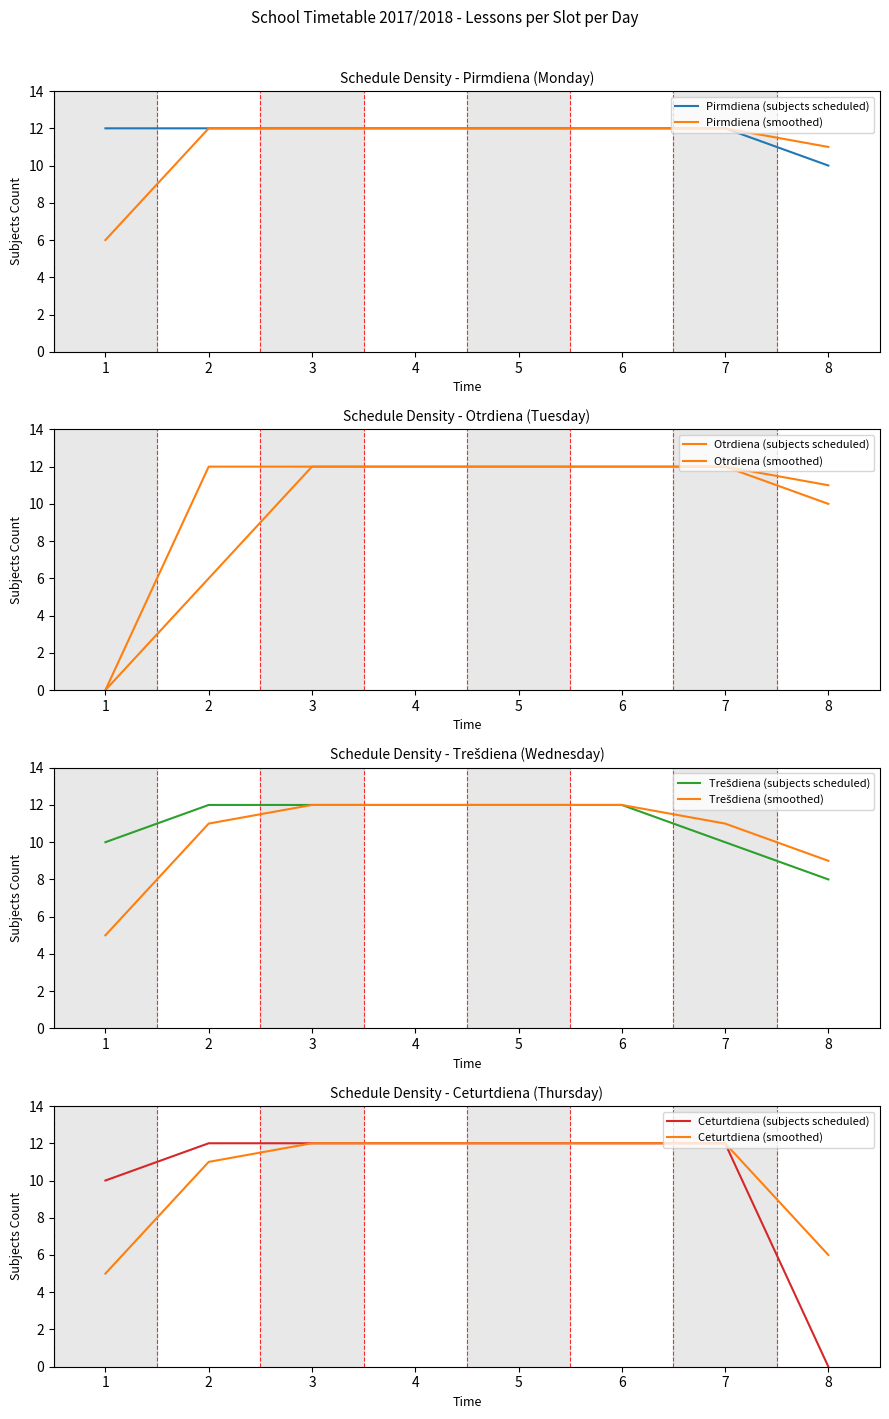

True or false: Otrdiena and Pirmdiena intersect in this chart.

False